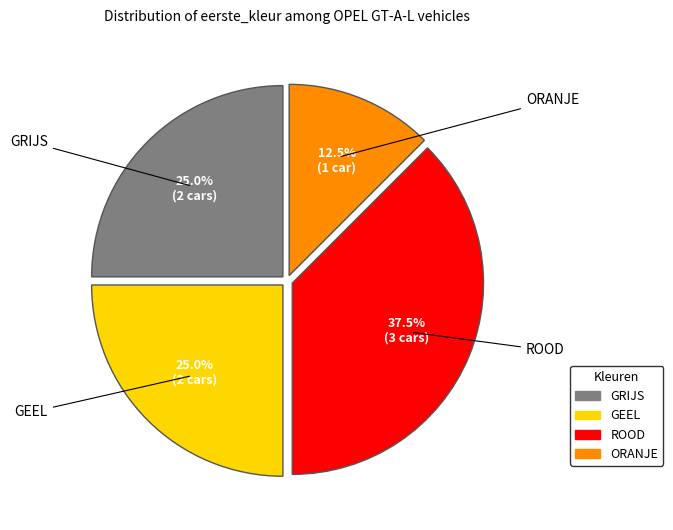

What is the ratio of the value at GRIJS to the value at GEEL?

1.0